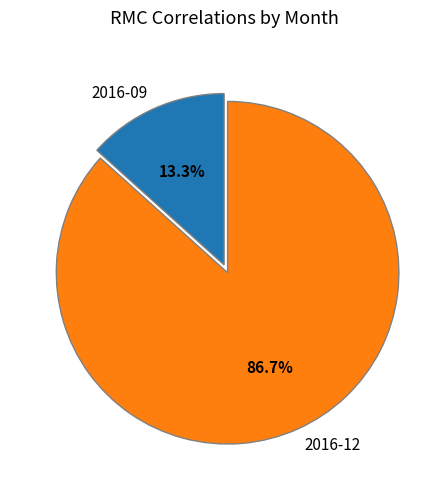

Is the sum of 2016-09 and 2016-12 greater than half?

Yes